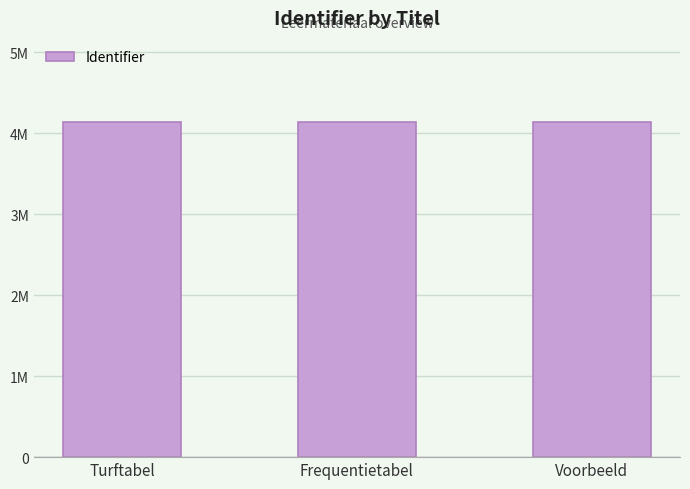

At which category does the chart reach its minimum across all series?

Turftabel